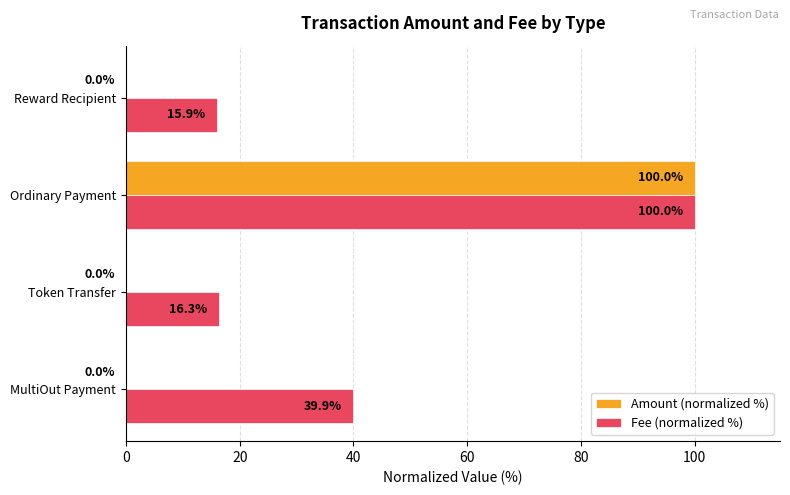

At which category is the sum across all series the highest?

Ordinary Payment